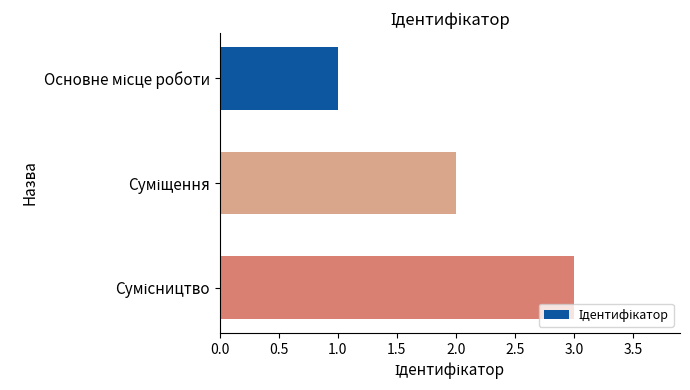

What is the greatest value displayed?

3